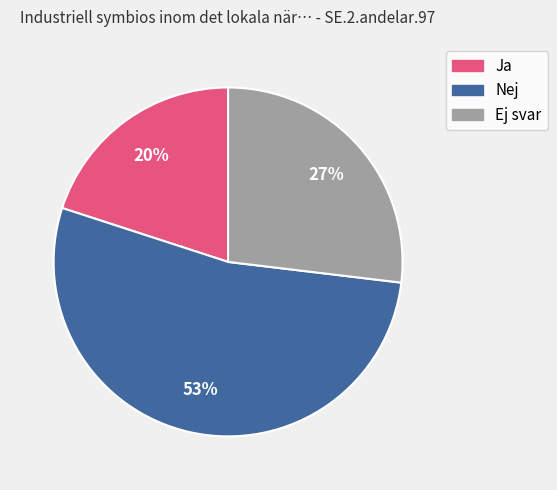

What is the ratio of the value at Ej svar to the value at Nej?

0.5